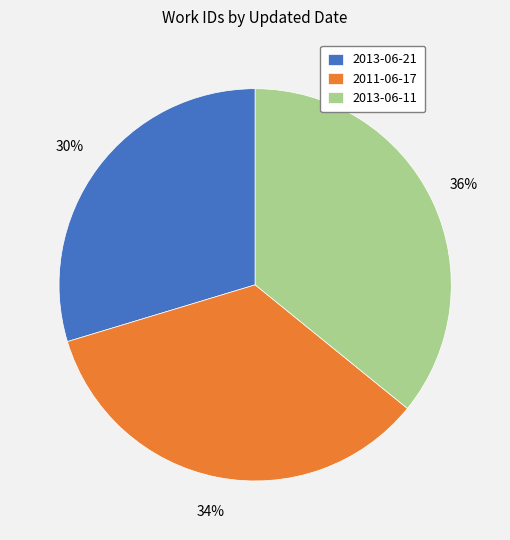

What percentage is the 2013-06-21 slice, to the nearest percent?

30%